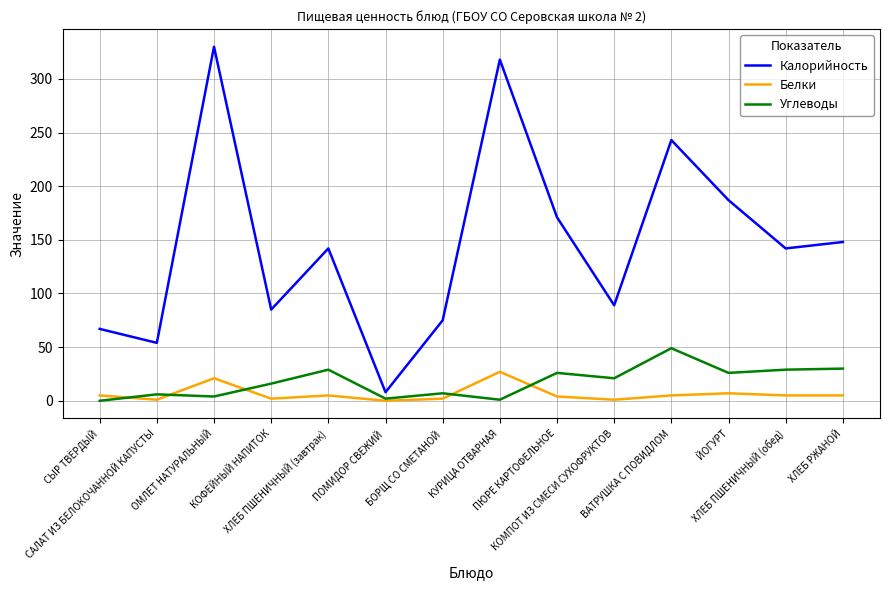

What is the difference between the Углеводы values at ХЛЕБ РЖАНОЙ and КОМПОТ ИЗ СМЕСИ СУХОФРУКТОВ?

9